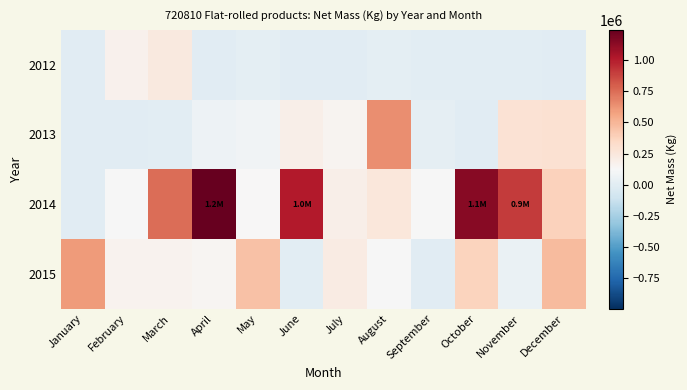

Which label corresponds to the smallest value in the chart?

January